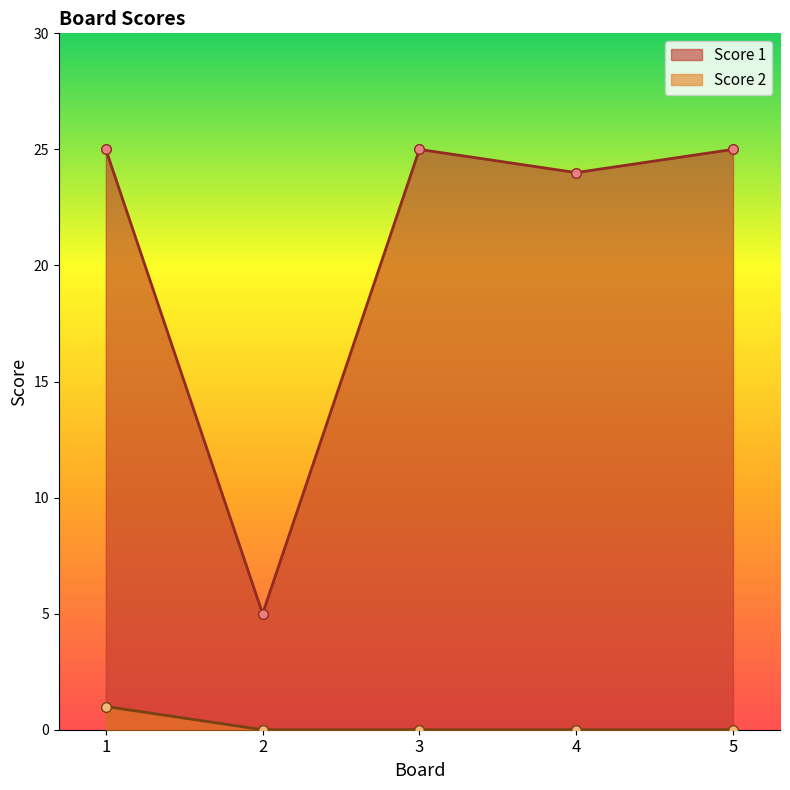

What is the sum of all Score 2 values?

1